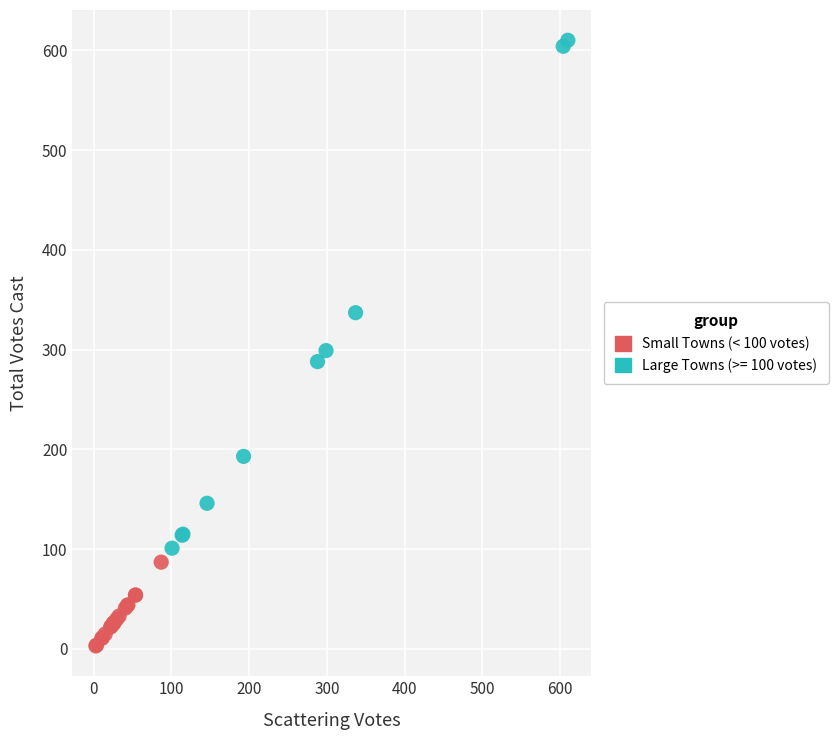

Which series contains the lowest Y value?

Small Towns (< 100 votes)